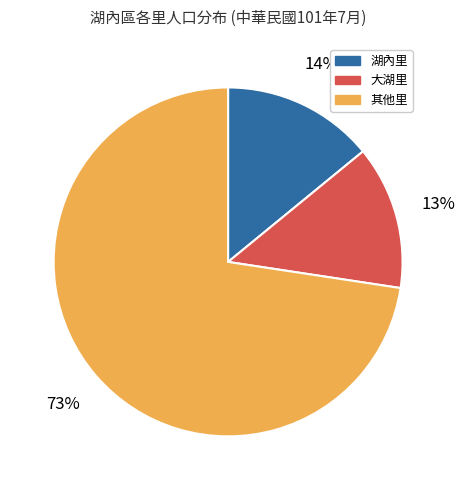

Is there a majority slice in this chart?

Yes